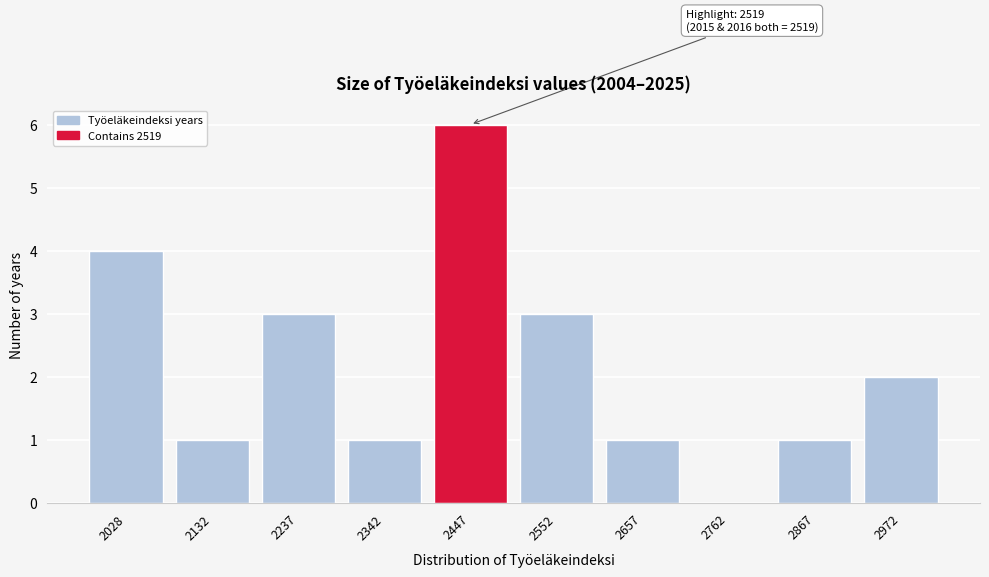

Reading left to right, transcribe all the data shown in this chart.

2028=4	2132=1	2237=3	2342=1	2447=6	2552=3	2657=1	2762=0	2867=1	2972=2